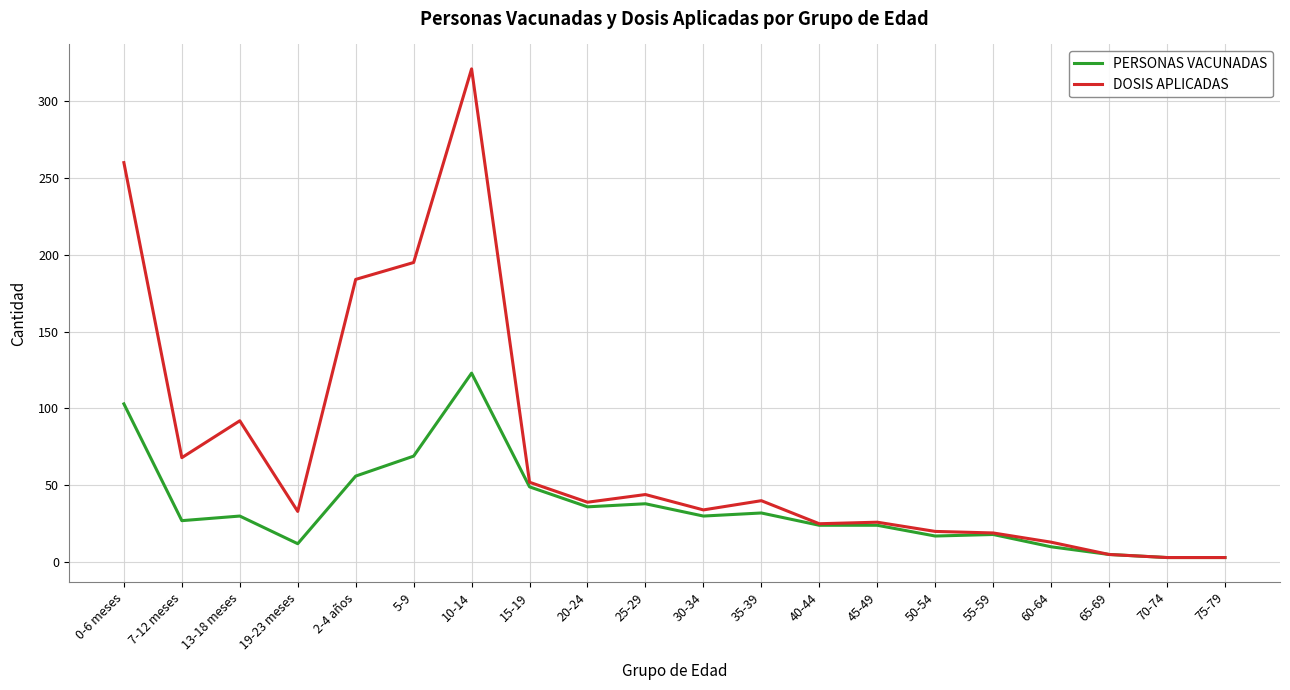

How many lines are shown in the chart?

2